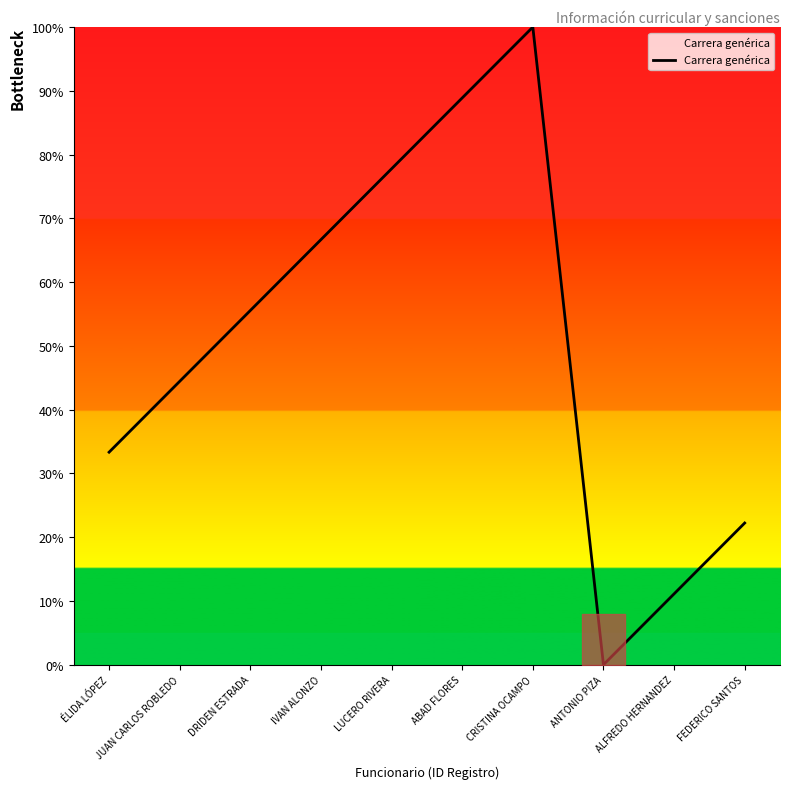

True or false: the data shows 33.3 at ÉLIDA LÓPEZ.

True